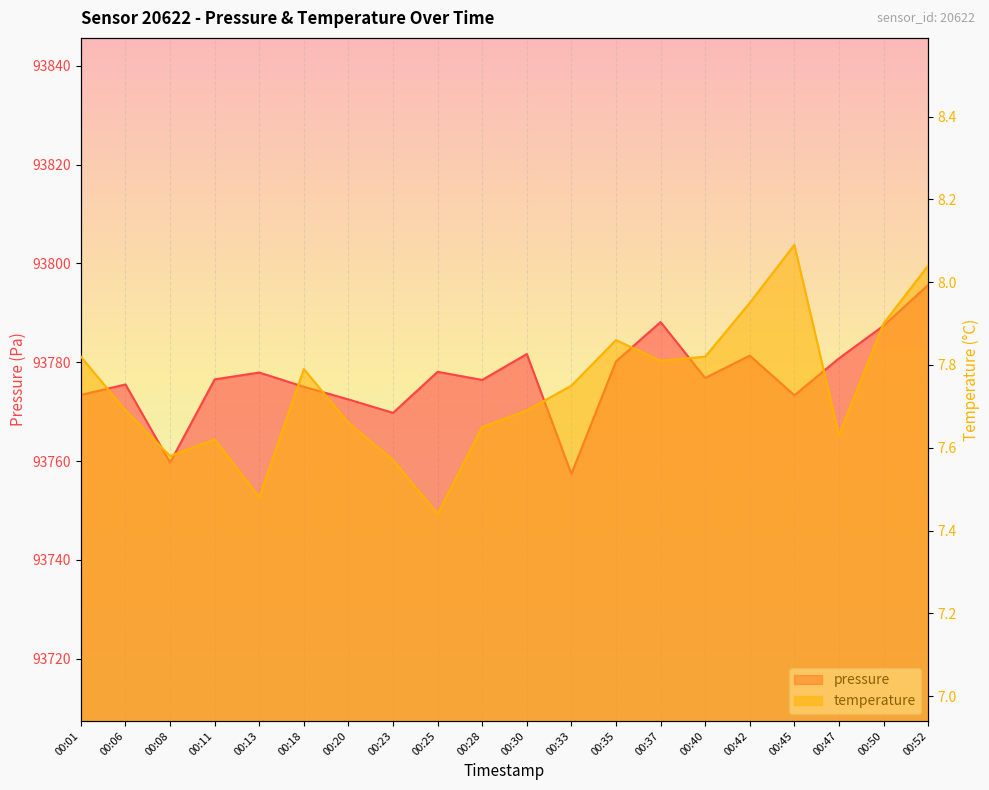

How many data points does each series have?

20